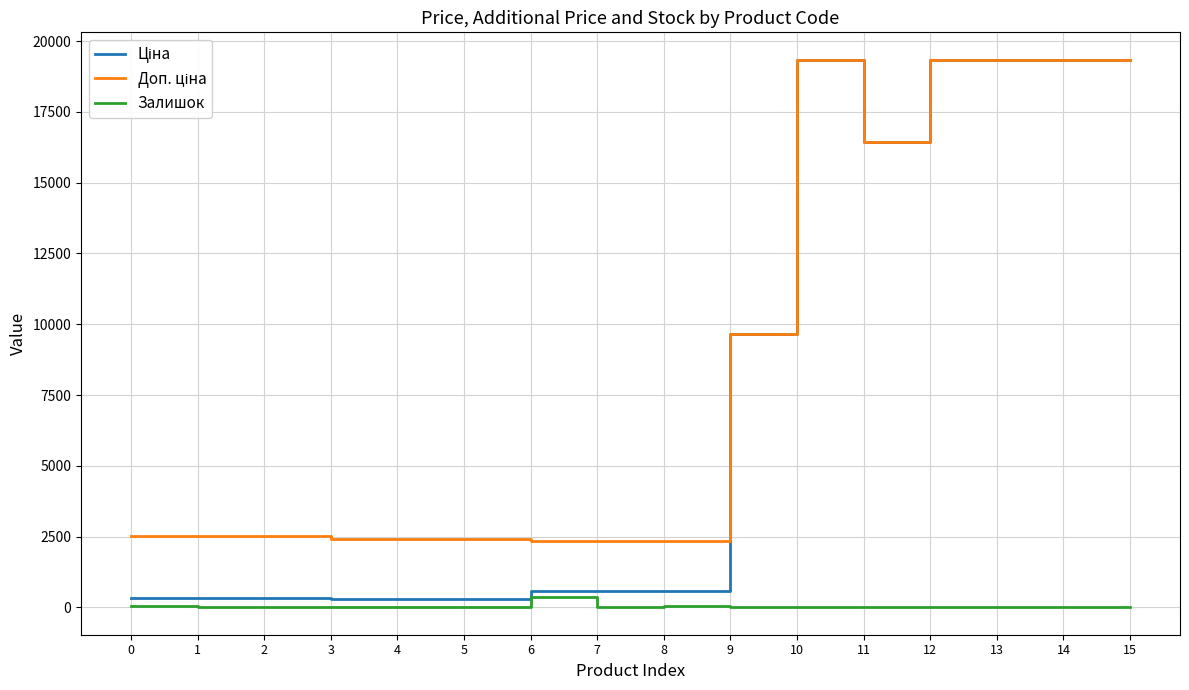

The Залишок series shows 38.0 at 0. True or false?

True